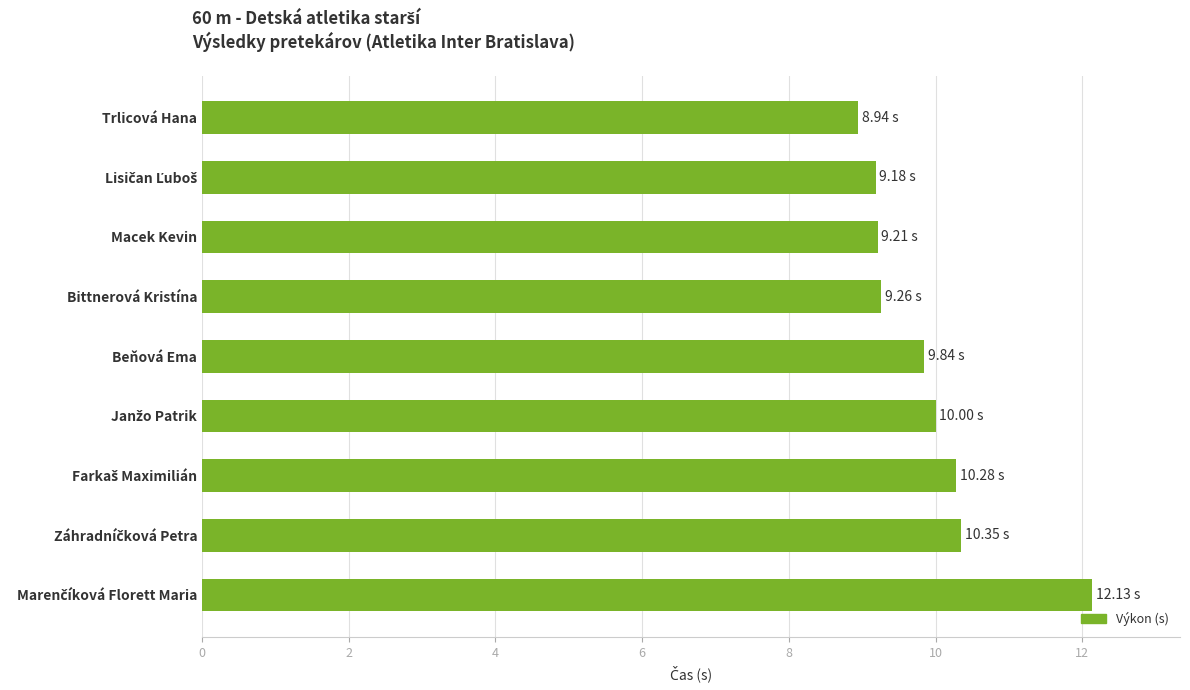

What is the difference between the maximum and minimum values?

3.2